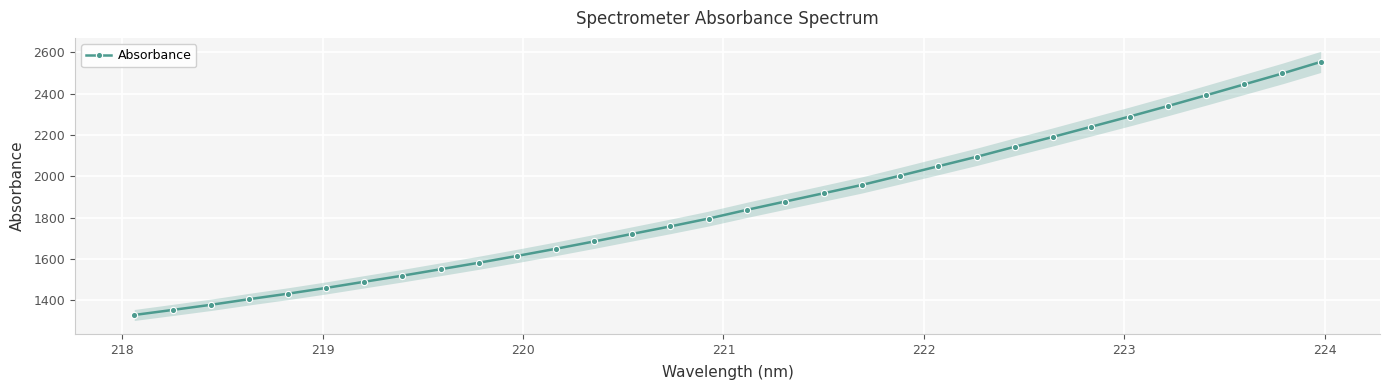

What is the value of the Absorbance point at the 3rd from the left?

1378.8